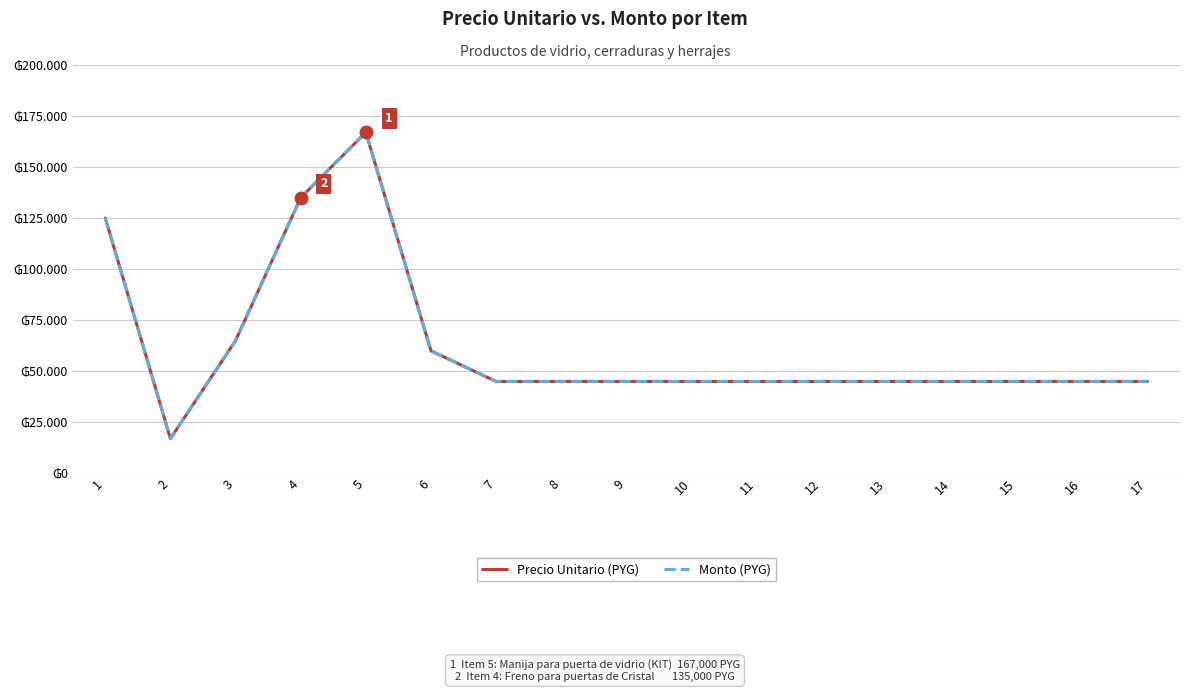

Reading right to left, what are all the values shown in this chart?

Precio Unitario (PYG): 45000	45000	45000	45000	45000	45000	45000	45000	45000	45000	45000	60000	167000	135000	65000	17000	125000
Monto (PYG): 45000	45000	45000	45000	45000	45000	45000	45000	45000	45000	45000	60000	167000	135000	65000	17000	125000